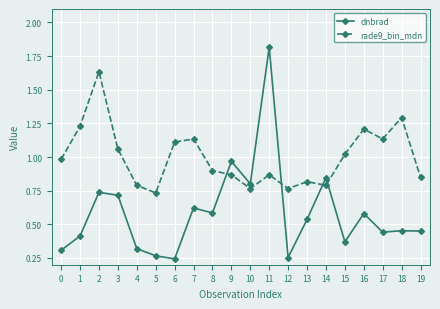

True or false: dnbrad and rade9_bin_mdn cross at least once.

True